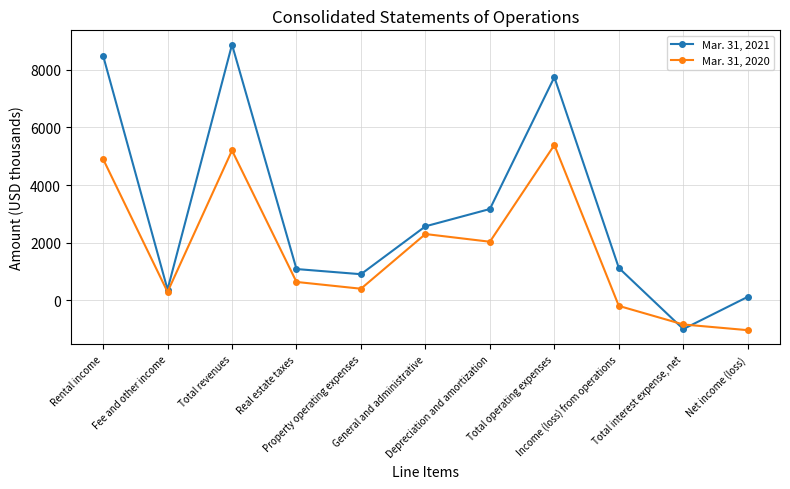

How many categories are shown in the chart?

11